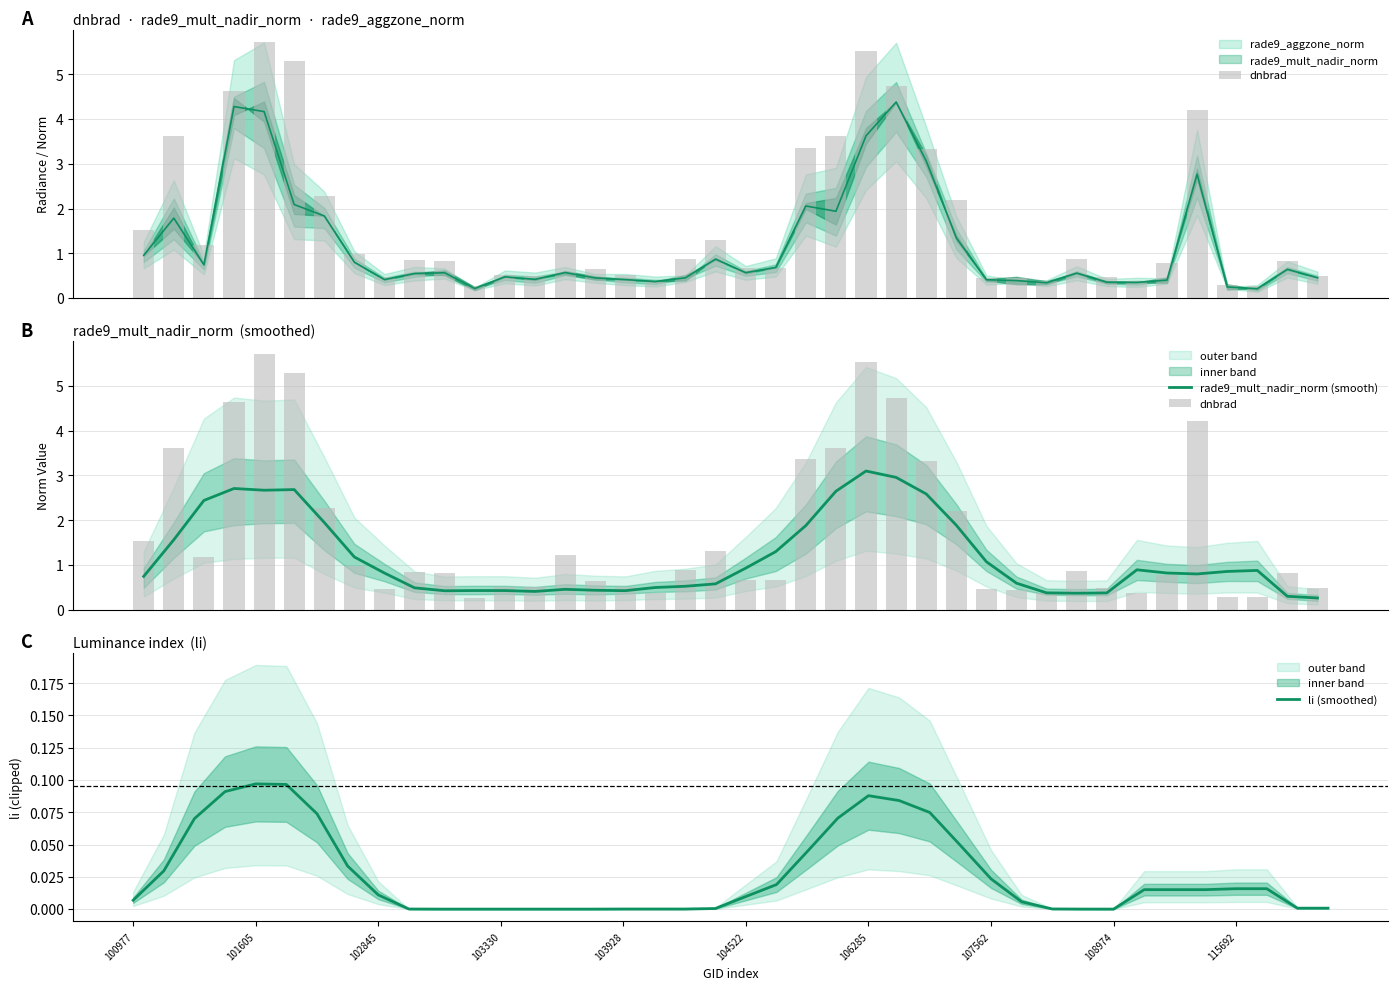

Which series has the largest total across all categories?

dnbrad